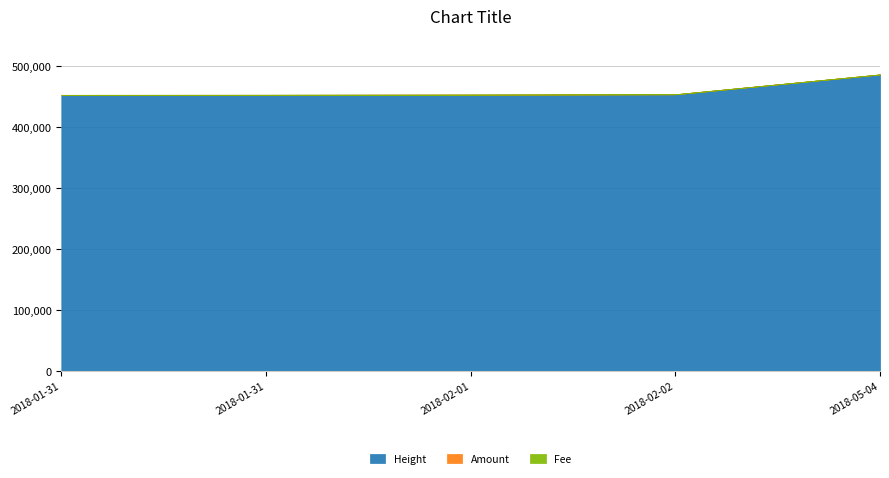

Which has a higher value, 2018-05-04 22:16:08 or 2018-02-01 00:19:18?

2018-05-04 22:16:08